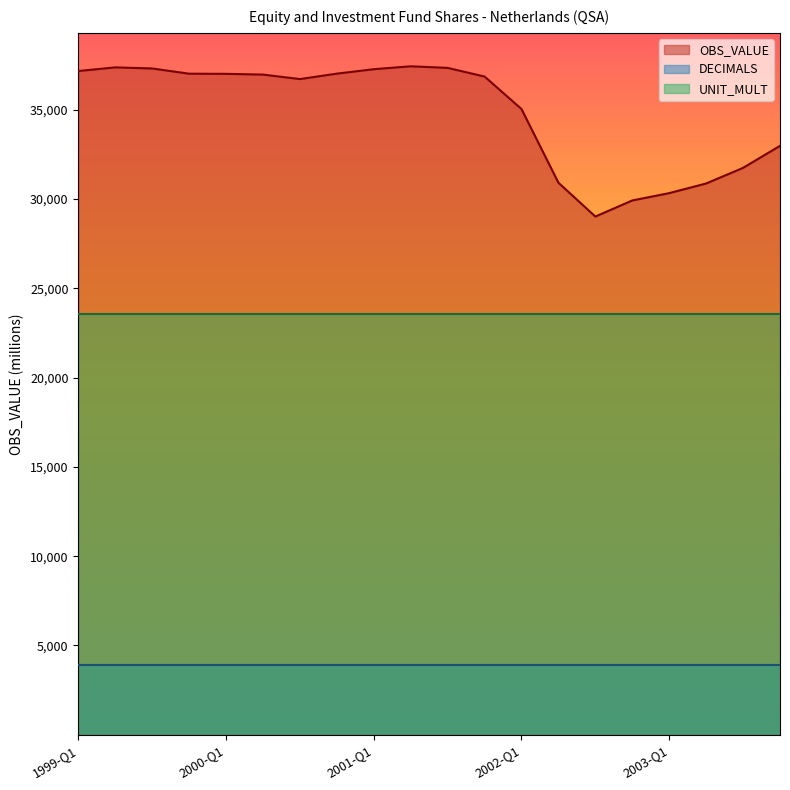

Reading right to left, what are all the values shown in this chart?

OBS_VALUE: 2003-Q4=32976	2003-Q3=31743	2003-Q2=30868	2003-Q1=30328	2002-Q4=29918	2002-Q3=29017	2002-Q2=30911	2002-Q1=35038	2001-Q4=36856	2001-Q3=37341	2001-Q2=37431	2001-Q1=37268	2000-Q4=37019	2000-Q3=36715	2000-Q2=36966	2000-Q1=37008	1999-Q4=37016	1999-Q3=37308	1999-Q2=37370	1999-Q1=37166
DECIMALS: 2003-Q4=2	2003-Q3=2	2003-Q2=2	2003-Q1=2	2002-Q4=2	2002-Q3=2	2002-Q2=2	2002-Q1=2	2001-Q4=2	2001-Q3=2	2001-Q2=2	2001-Q1=2	2000-Q4=2	2000-Q3=2	2000-Q2=2	2000-Q1=2	1999-Q4=2	1999-Q3=2	1999-Q2=2	1999-Q1=2
UNIT_MULT: 2003-Q4=6	2003-Q3=6	2003-Q2=6	2003-Q1=6	2002-Q4=6	2002-Q3=6	2002-Q2=6	2002-Q1=6	2001-Q4=6	2001-Q3=6	2001-Q2=6	2001-Q1=6	2000-Q4=6	2000-Q3=6	2000-Q2=6	2000-Q1=6	1999-Q4=6	1999-Q3=6	1999-Q2=6	1999-Q1=6